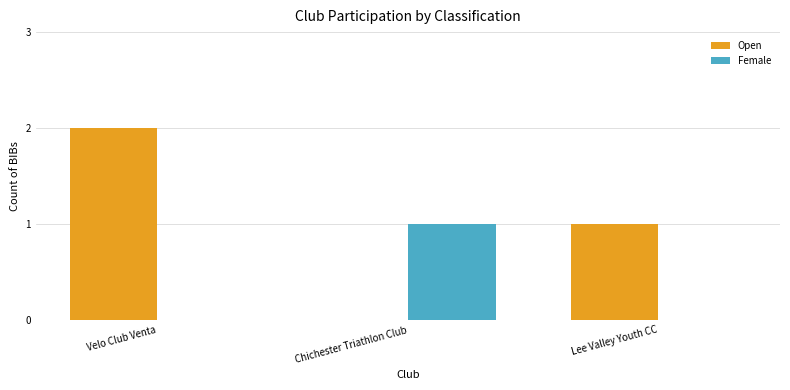

What is the sum of the Female values at Chichester Triathlon Club and Lee Valley Youth CC?

1